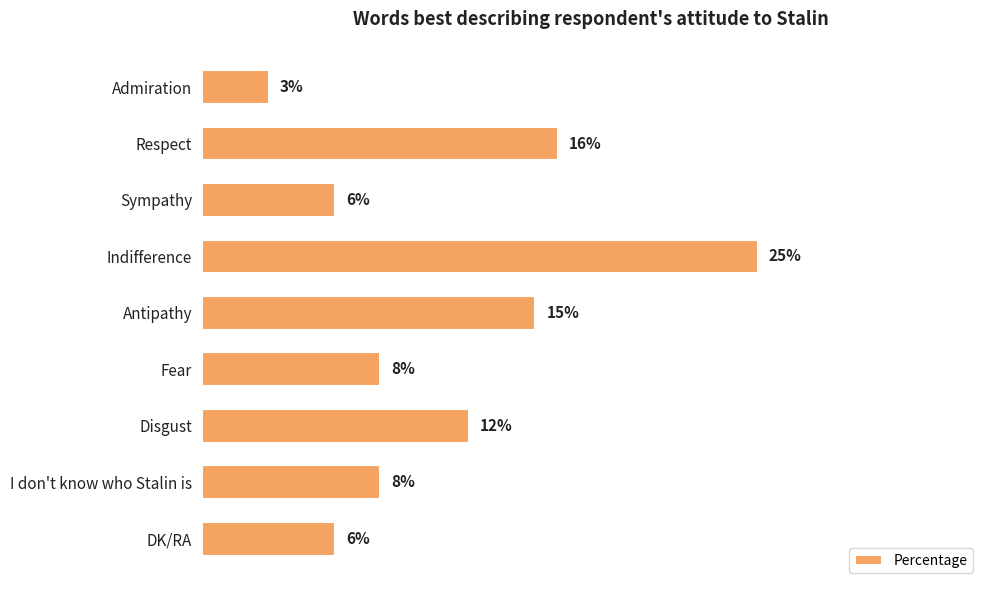

Which has a higher value, Admiration or DK/RA?

DK/RA